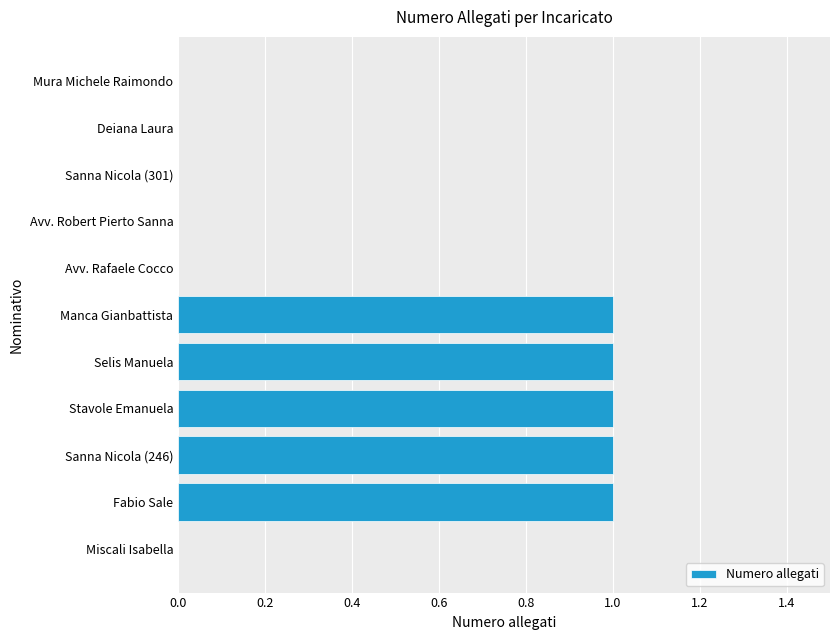

Reading bottom to top, extract all data points from this chart.

Miscali Isabella=0	Fabio Sale=1	Sanna Nicola (246)=1	Stavole Emanuela=1	Selis Manuela=1	Manca Gianbattista=1	Avv. Rafaele Cocco=0	Avv. Robert Pierto Sanna=0	Sanna Nicola (301)=0	Deiana Laura=0	Mura Michele Raimondo=0